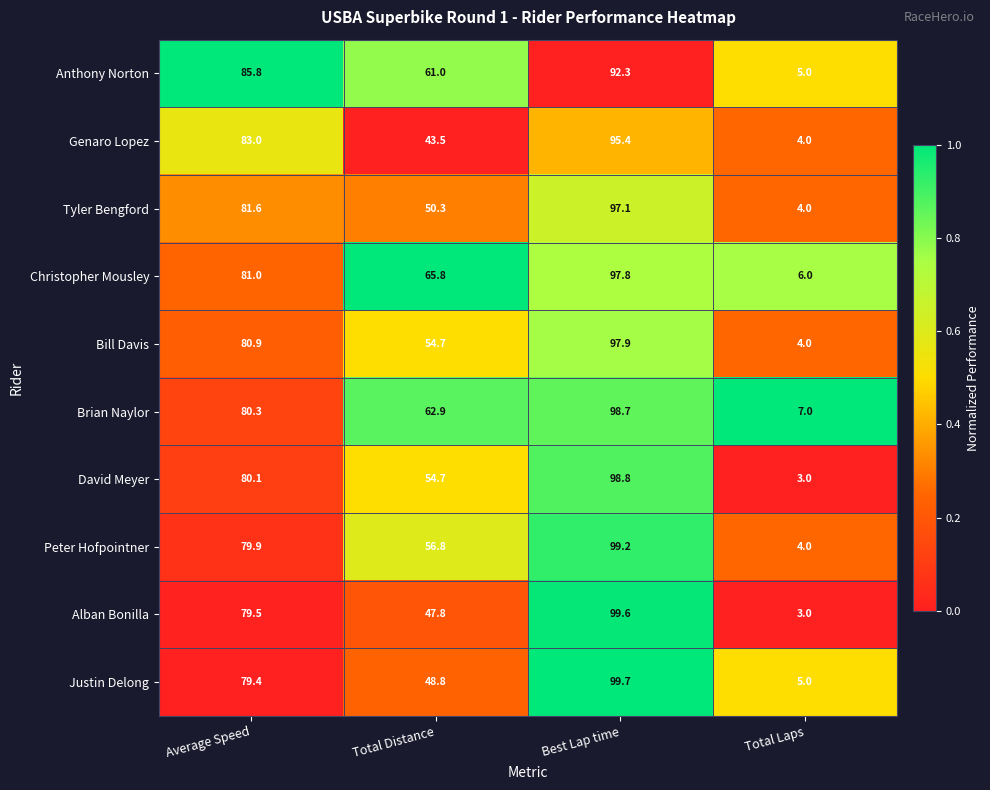

Rank the series at Best Lap time from highest to lowest value.

Justin Delong, Alban Bonilla, Peter Hofpointner, David Meyer, Brian Naylor, Bill Davis, Christopher Mousley, Tyler Bengford, Genaro Lopez, Anthony Norton